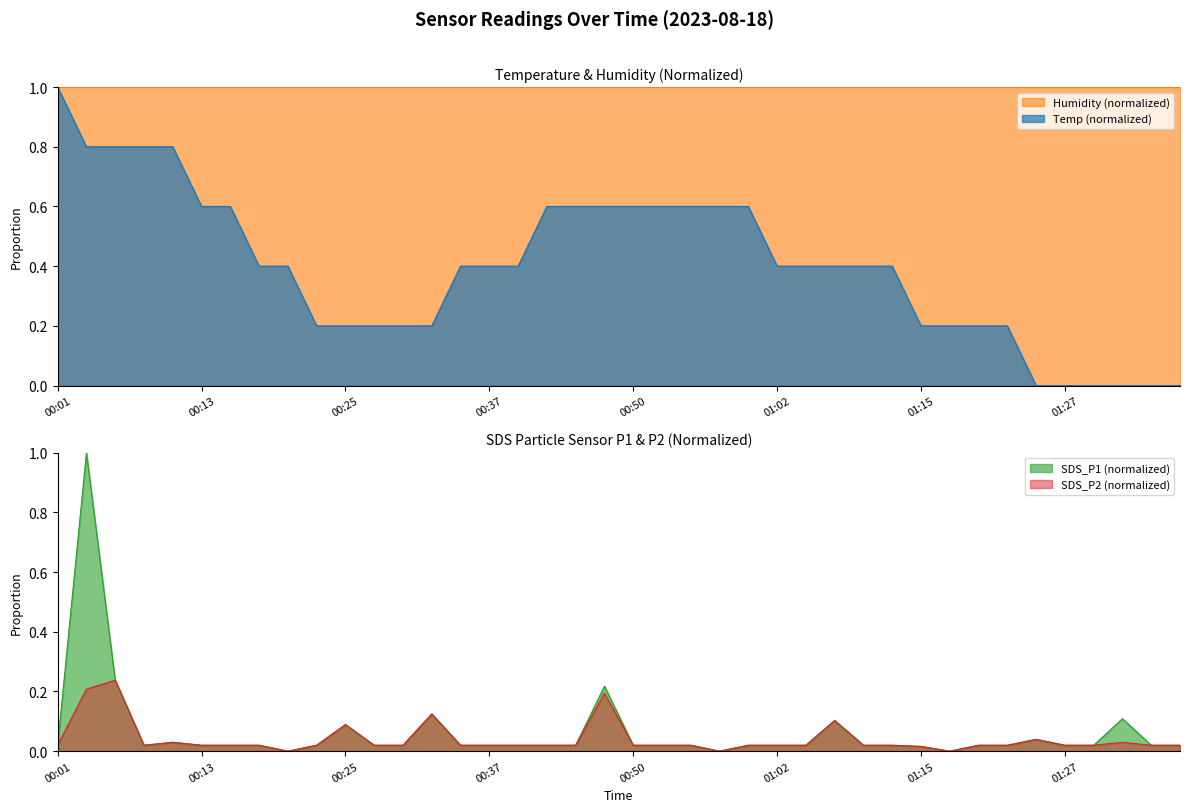

True or false: Temp and SDS_P2 intersect in this chart.

True